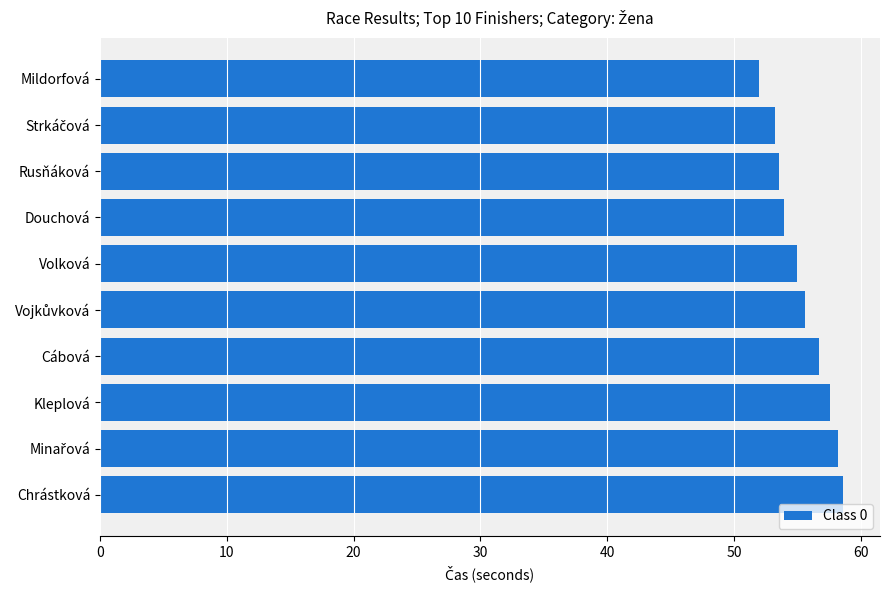

How many distinct data groups are displayed?

1